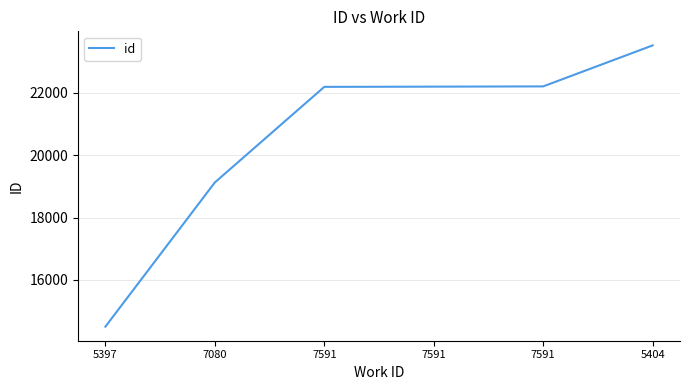

How many values are below 22195?

3